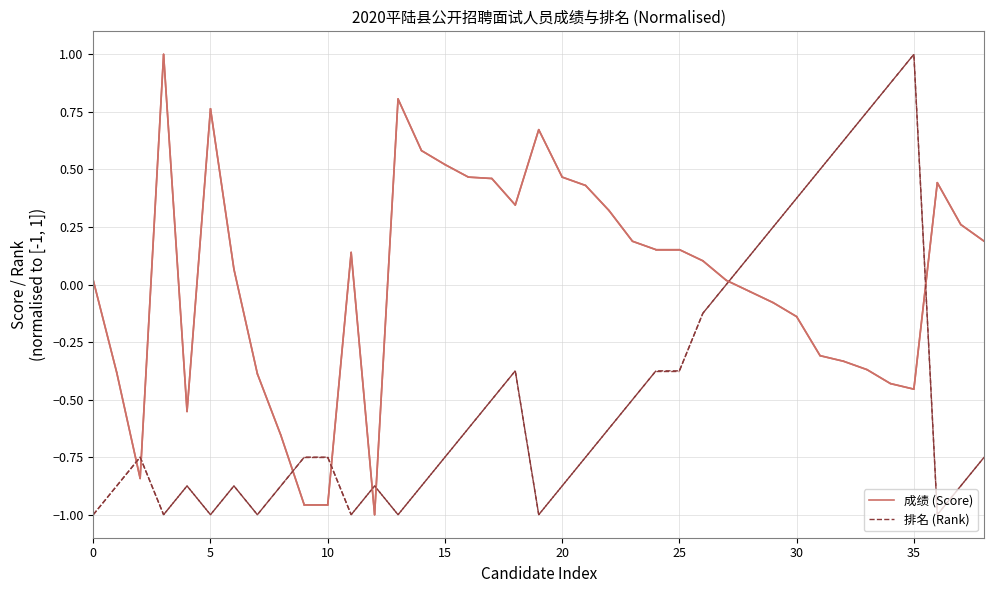

What are all the series names shown in the legend?

成绩 (Score), 排名 (Rank)